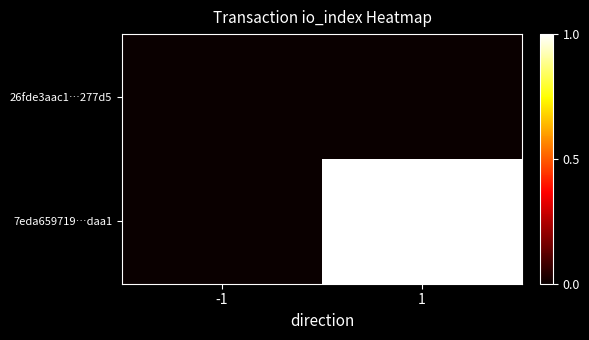

Reading left to right, list all the values displayed in this chart.

26fde3aac1…277d5: -1=0	1=0
7eda659719…daa1: -1=0	1=1